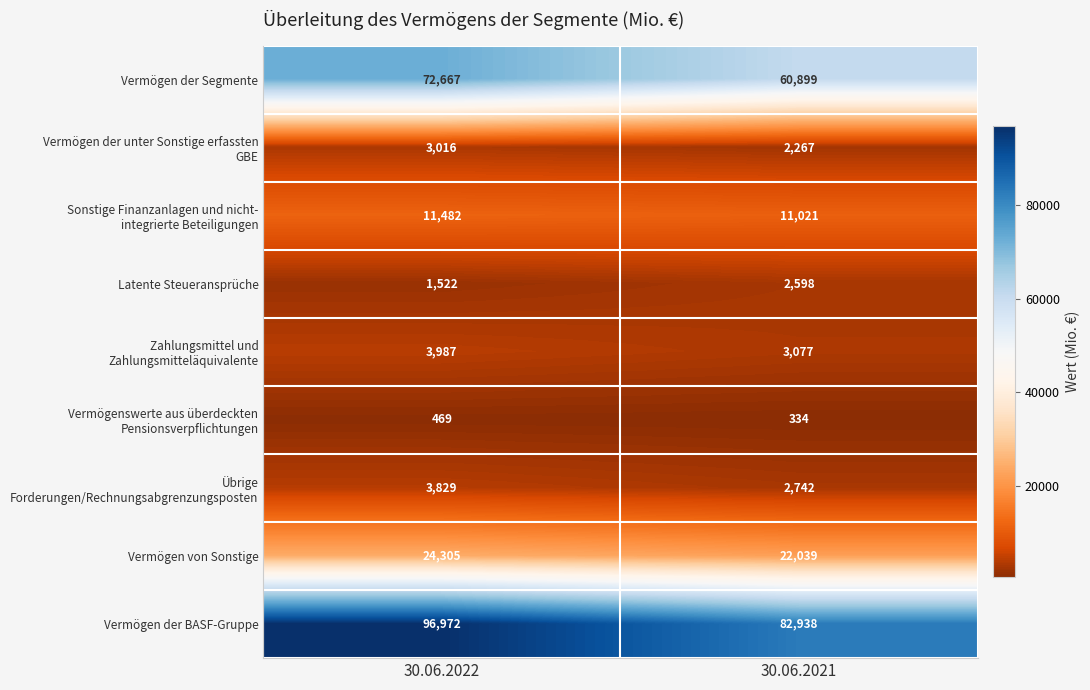

What is the difference between the highest and lowest values at 30.06.2022?

96503